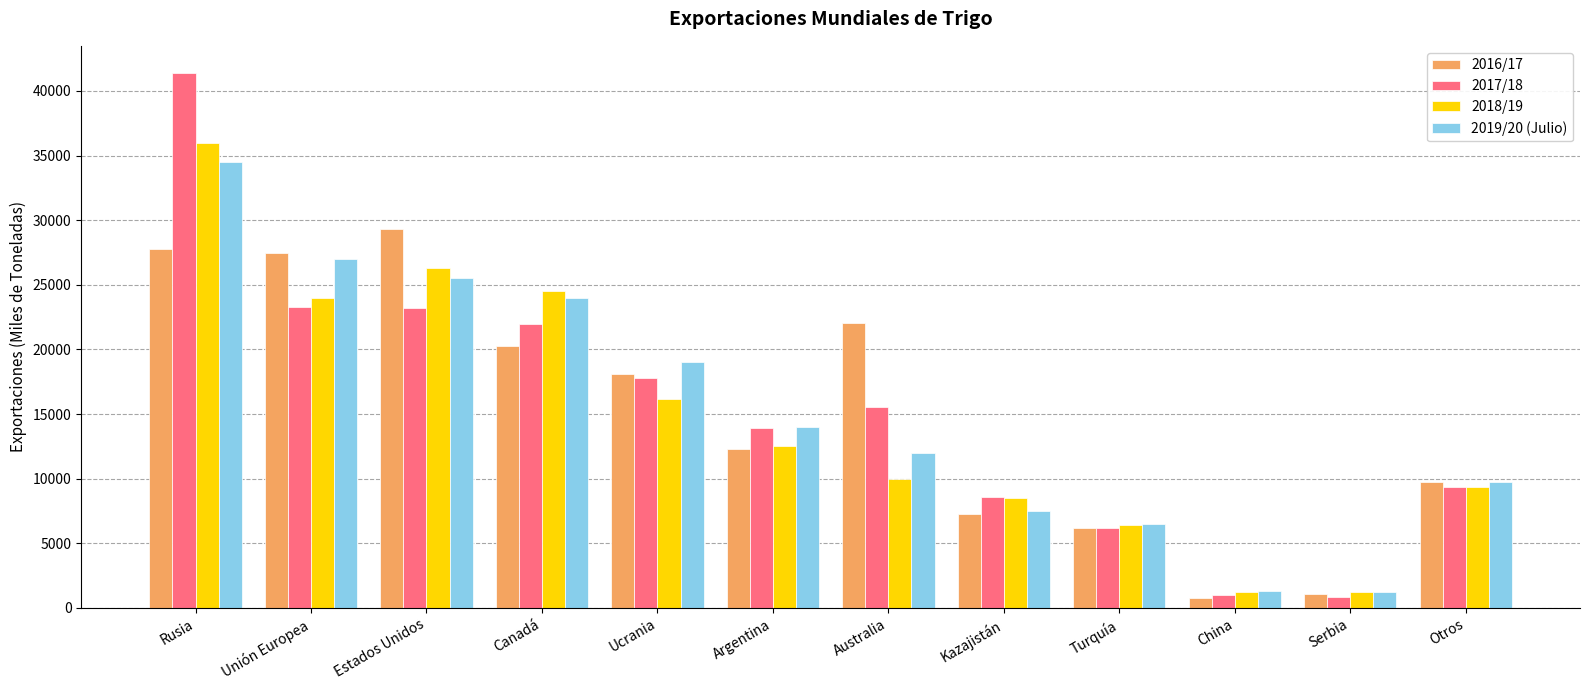

Which label corresponds to the largest value in the chart?

Rusia